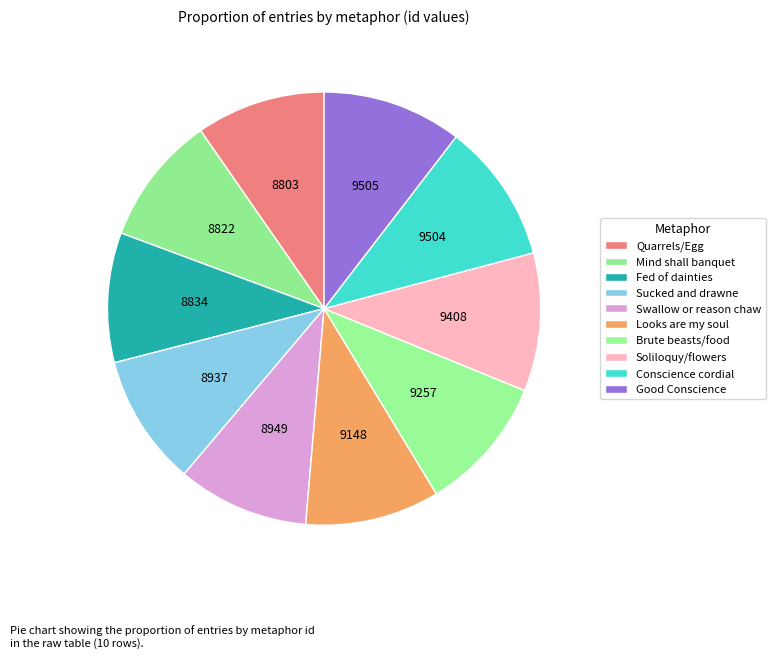

Is it true that Conscience cordial is 10% of the pie?

True